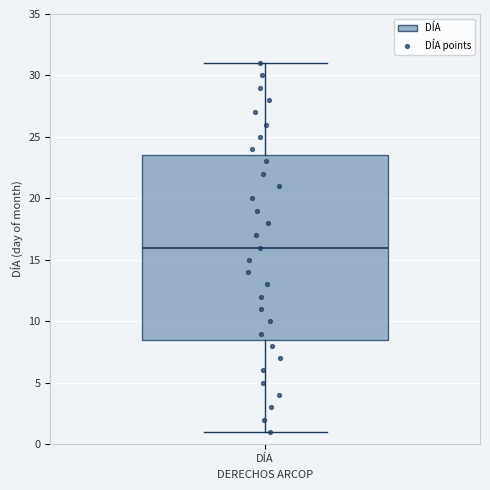

Where does the upper whisker of the box for DÍA end on the y-axis? The values are not printed on the chart, so give them approximately, as read against the axis.

31.0